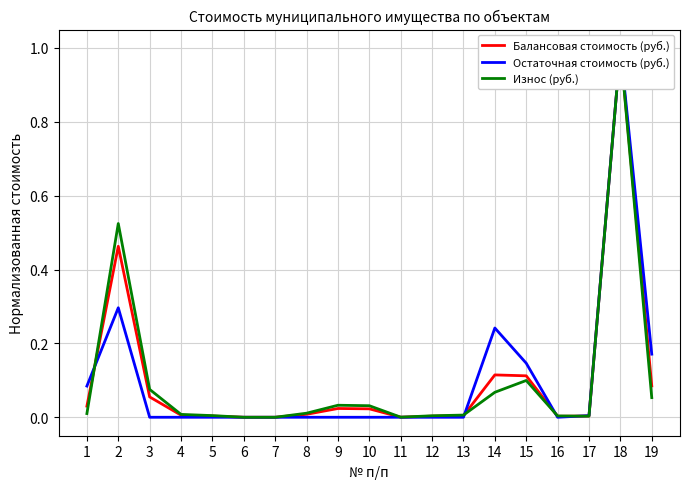

What is the difference between the maximum and minimum values in the Износ (руб.) series?

1.0